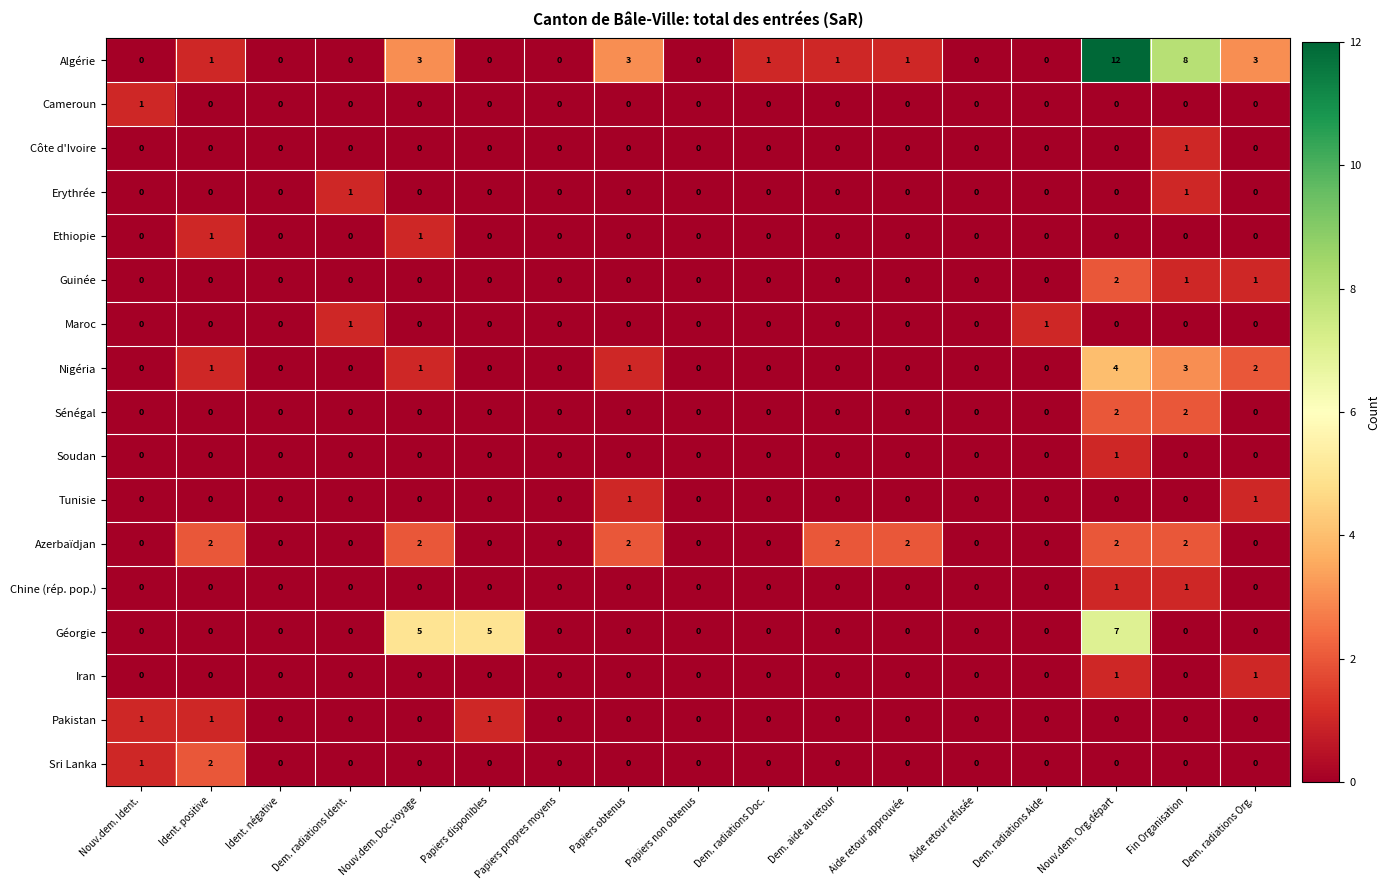

At which label is Nigéria closest to 2?

Dem. radiations Org.